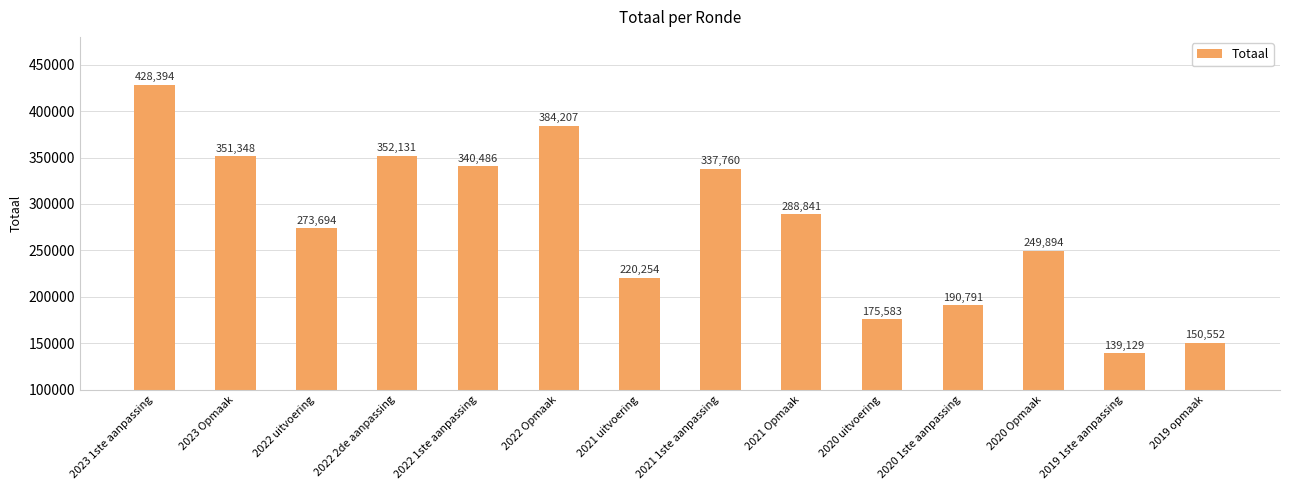

Is it true that the value at 2022 Opmaak is 528029?

False